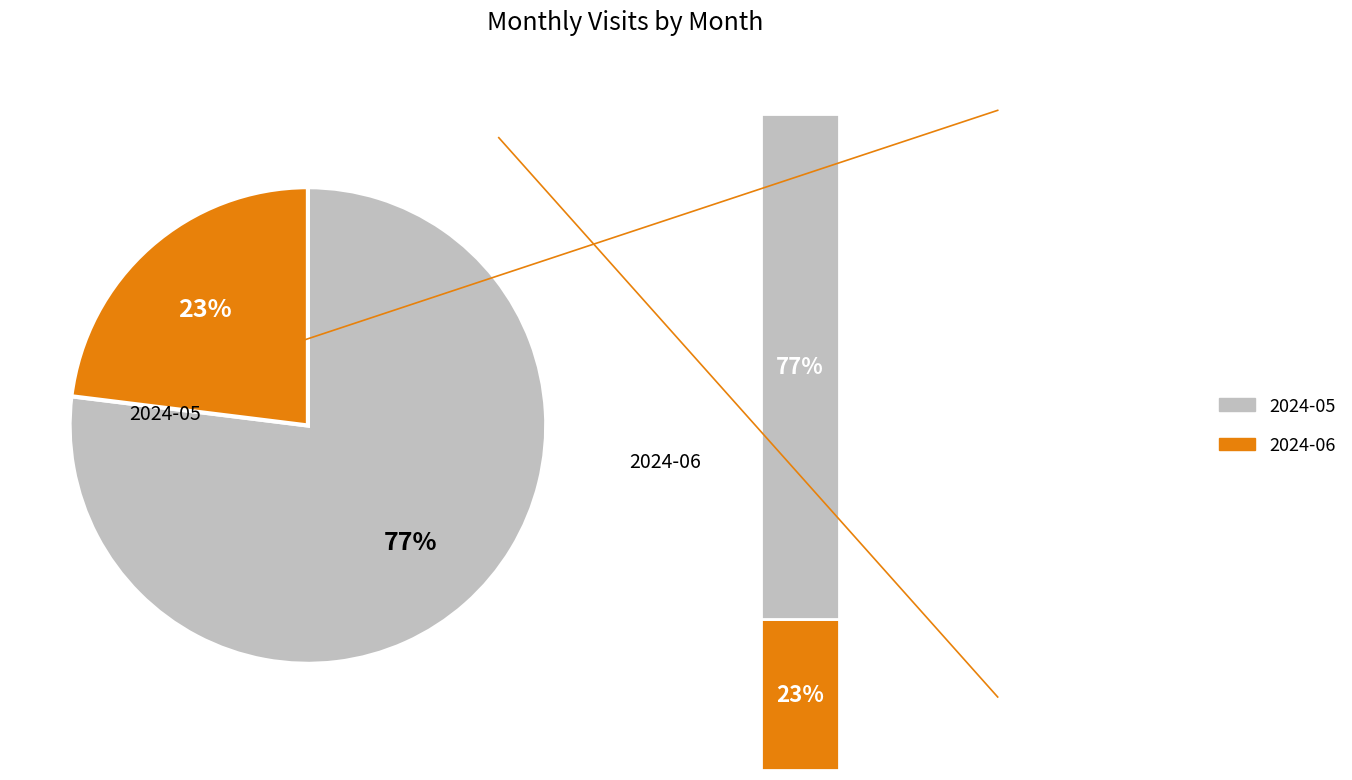

To the nearest percent, what is the combined percentage of 2024-05 and 2024-06?

100%